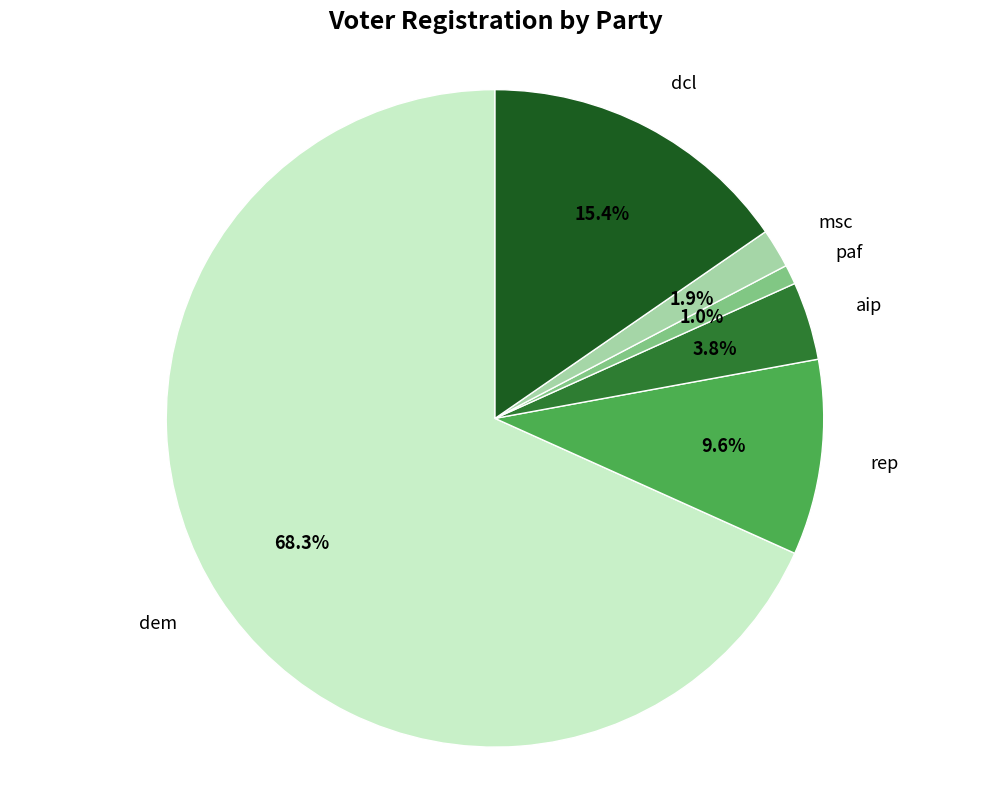

Rank the categories by value from highest to lowest.

dem, dcl, rep, aip, msc, paf